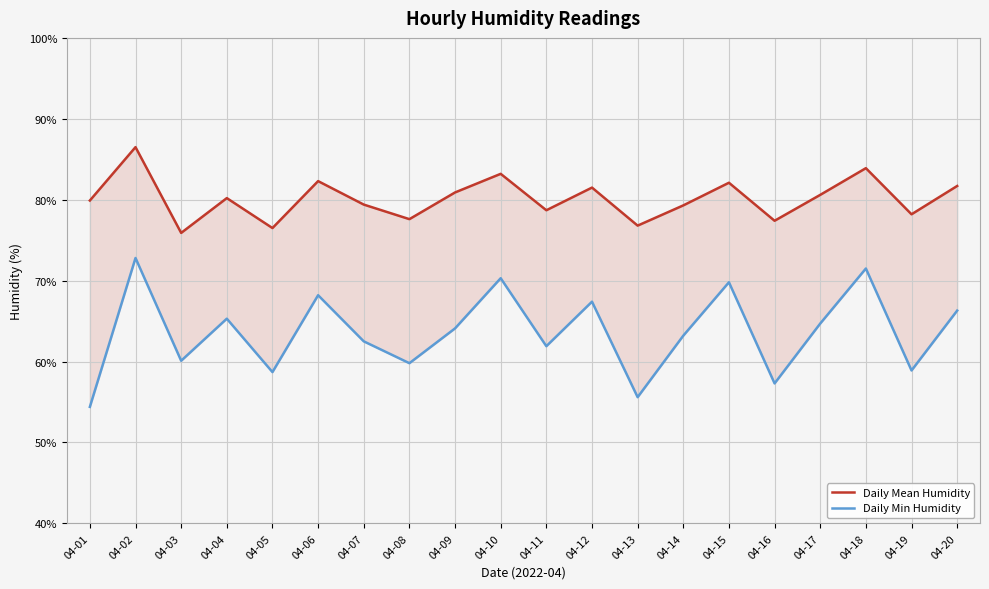

The value of Daily Mean Humidity at 04-16 is 27.6. True or false?

False